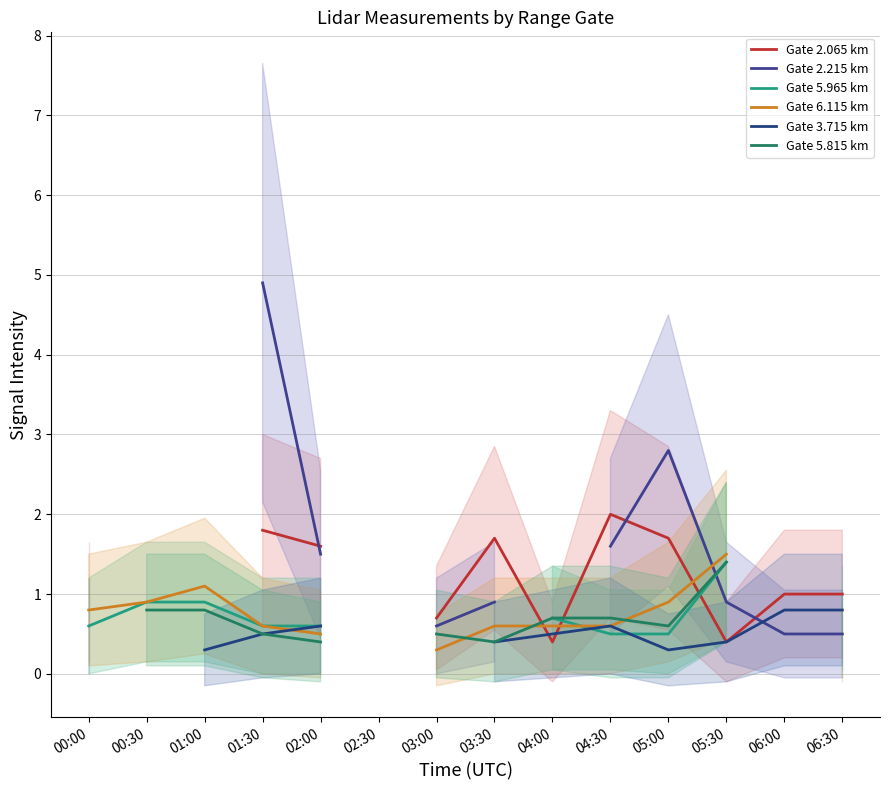

The Gate 2.215 km series shows 1.6 at 05:00. True or false?

False